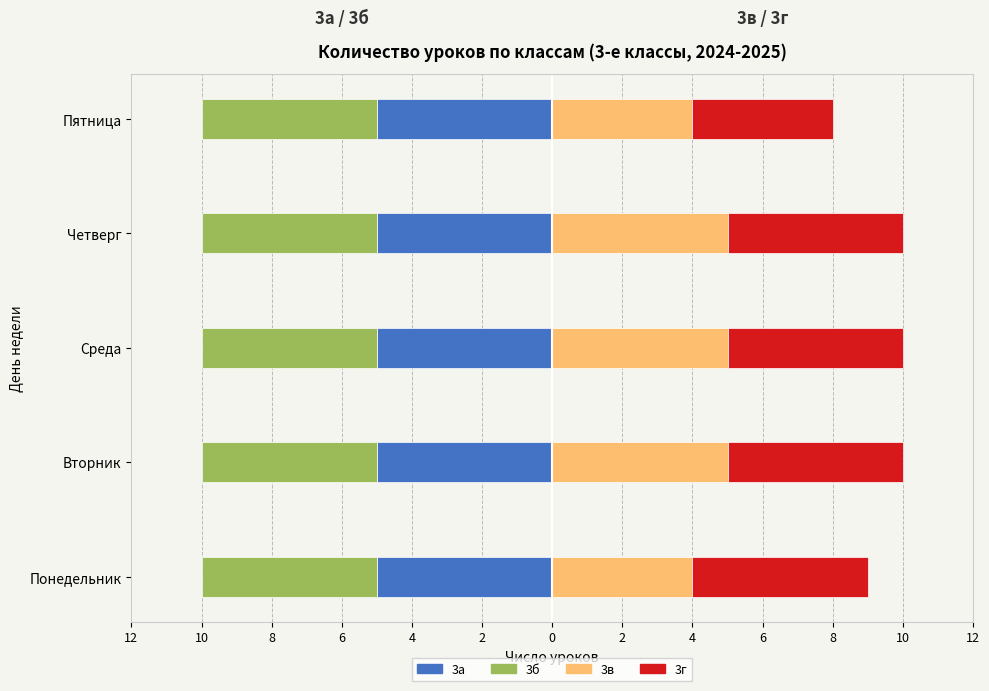

What are all the series names shown in the legend?

3а, 3б, 3в, 3г